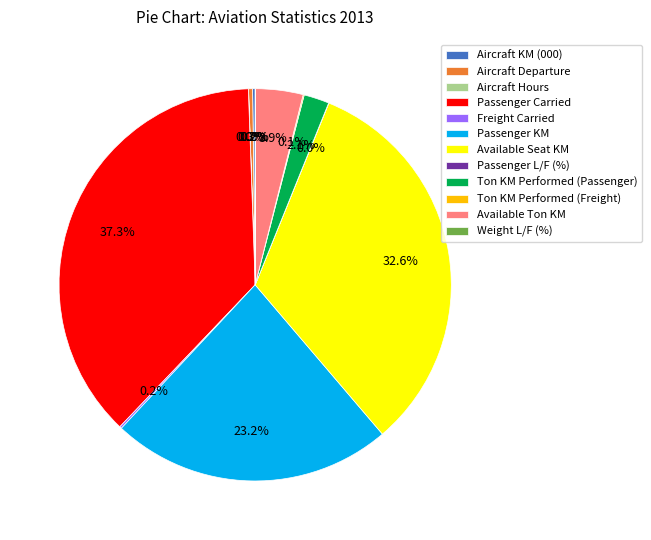

Does Aircraft Departure represent more than half of the total?

No